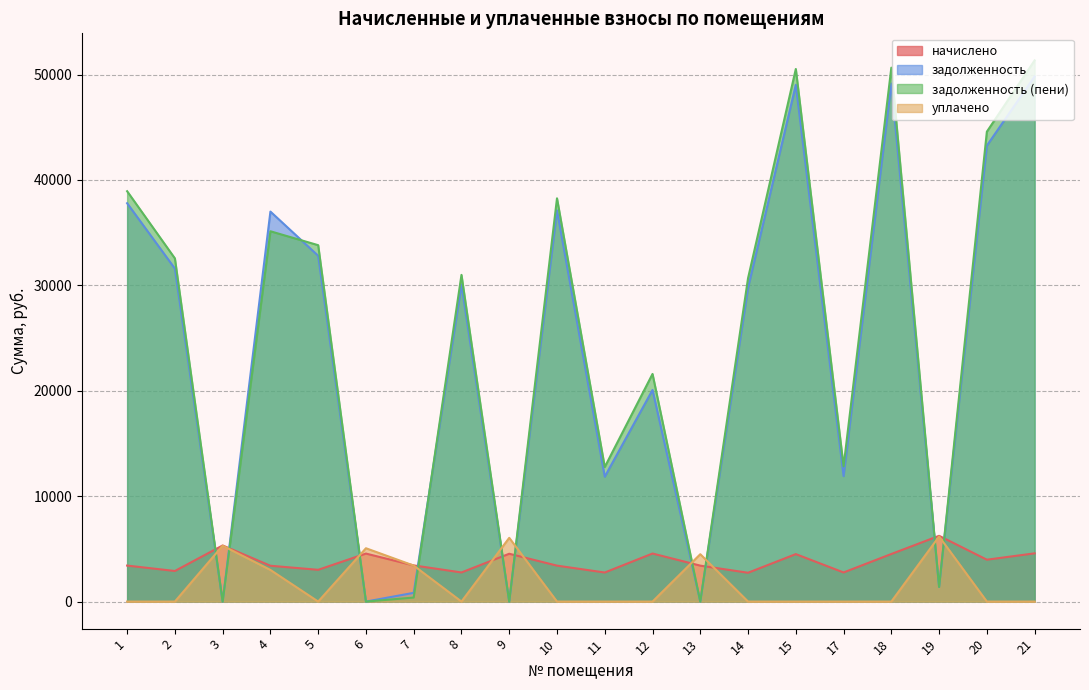

Reading left to right, extract all data points from this chart.

начислено: 1=3415.0	2=2901.6	3=5323.3	4=3398.2	5=3013.2	6=4553.3	7=3431.7	8=2762.1	9=4536.5	10=3409.4	11=2756.5	12=4558.9	13=3409.4	14=2734.2	15=4503.1	17=2762.1	18=4514.2	19=6238.4	20=3973.0	21=4575.6
задолженность: 1=37794.7	2=31593.1	3=0.0	4=37000.6	5=32808.2	6=0.0	7=828.9	8=30074.3	9=0.0	10=37121.9	11=11847.6	12=20076.8	13=0.0	14=29770.4	15=49030.2	17=11904.3	18=49151.8	19=1386.3	20=43258.3	21=49819.9
задолженность (пени): 1=38933.0	2=32560.3	3=0.0	4=35133.3	5=33812.6	6=0.0	7=381.3	8=30995.0	9=0.0	10=38258.3	11=12766.4	12=21596.4	13=0.0	14=30681.8	15=50531.2	17=12825.0	18=50656.5	19=1386.3	20=44582.6	21=51345.1
уплачено: 1=0.0	2=0.0	3=5301.0	4=3000.0	5=0.0	6=5060.0	7=3414.5	8=0.0	9=6047.2	10=0.0	11=0.0	12=0.0	13=4494.0	14=0.0	15=0.0	17=0.0	18=0.0	19=6175.8	20=0.0	21=0.0